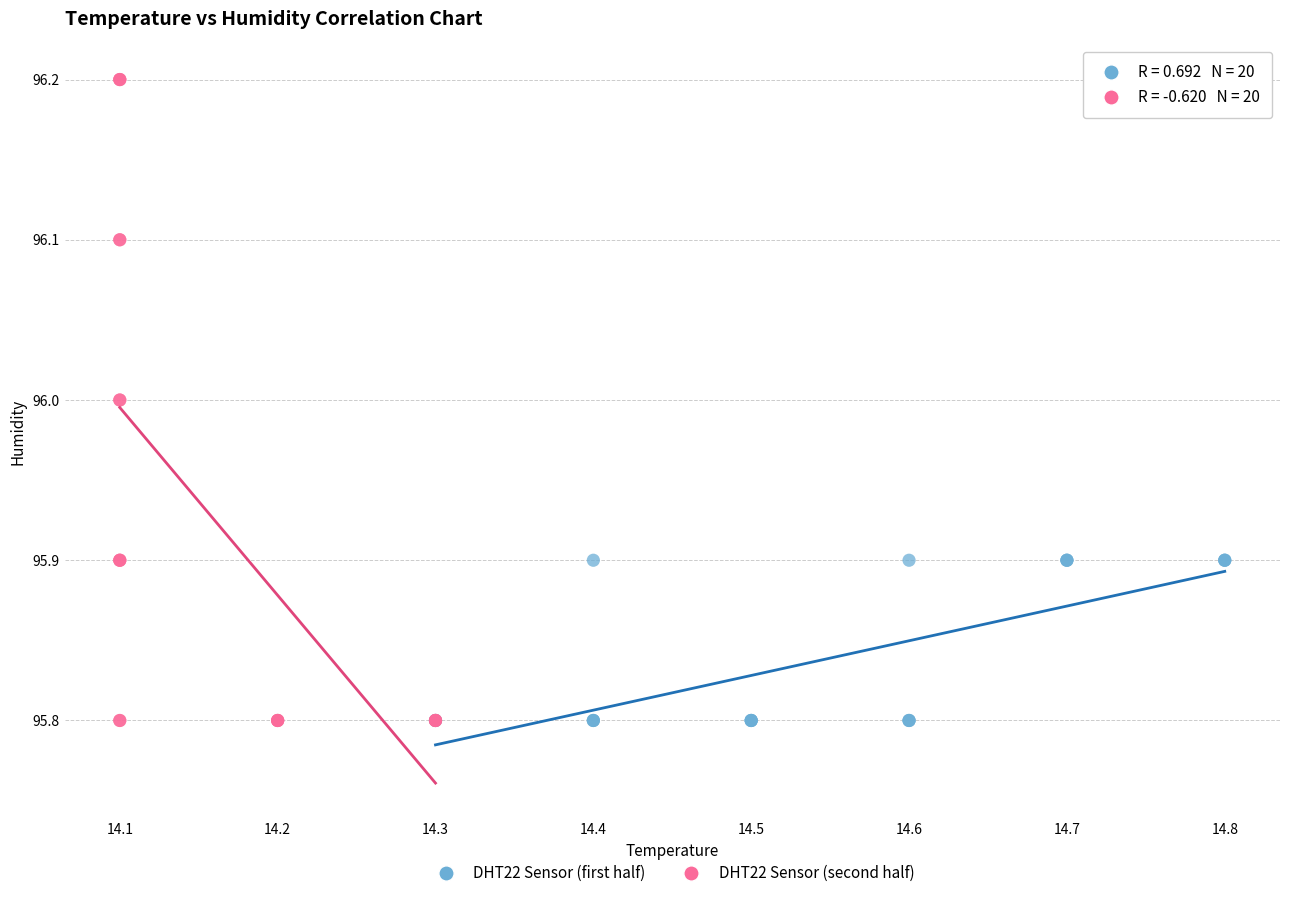

Which series has the widest spread of Y values?

DHT22 Sensor (second half)